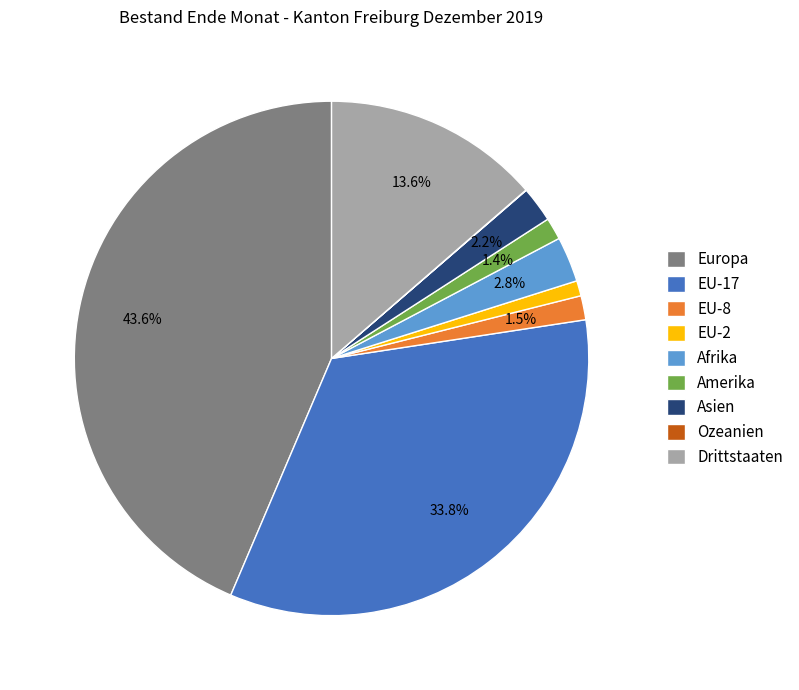

Between EU-17 and Drittstaaten, which is larger?

EU-17